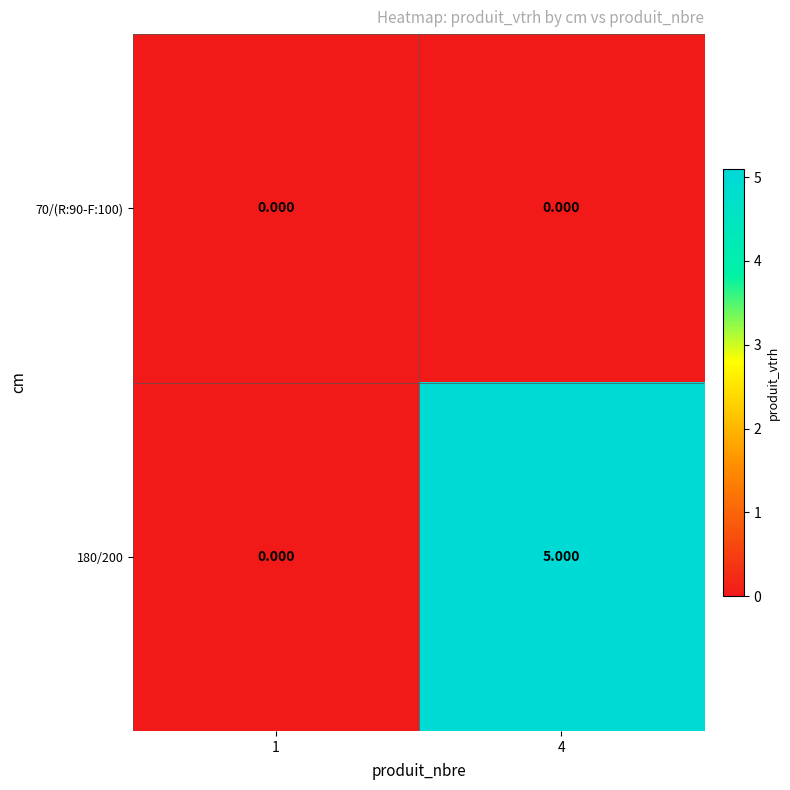

How many categories are shown in the chart?

2